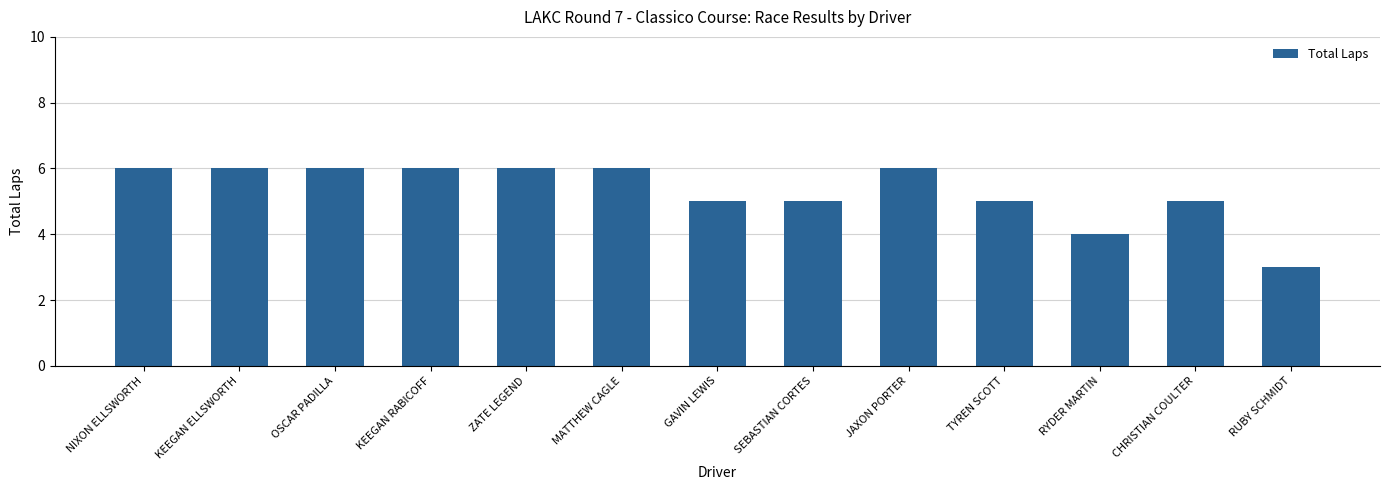

What is the difference between the values at OSCAR PADILLA and RUBY SCHMIDT?

3